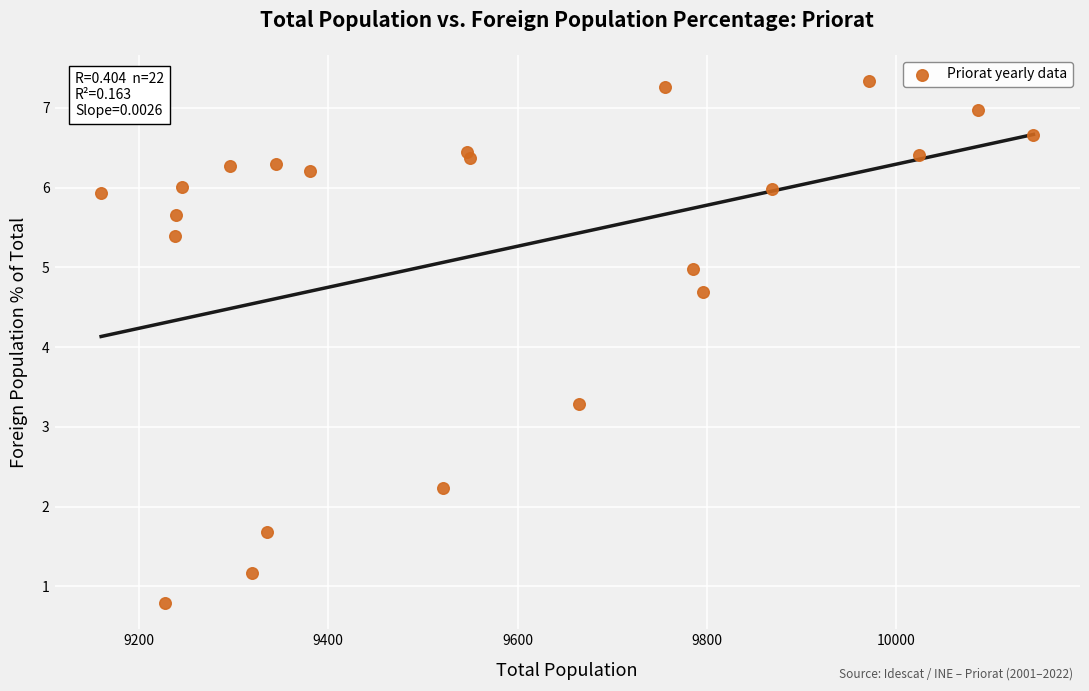

What is the range of X values (max minus min)?

985.0